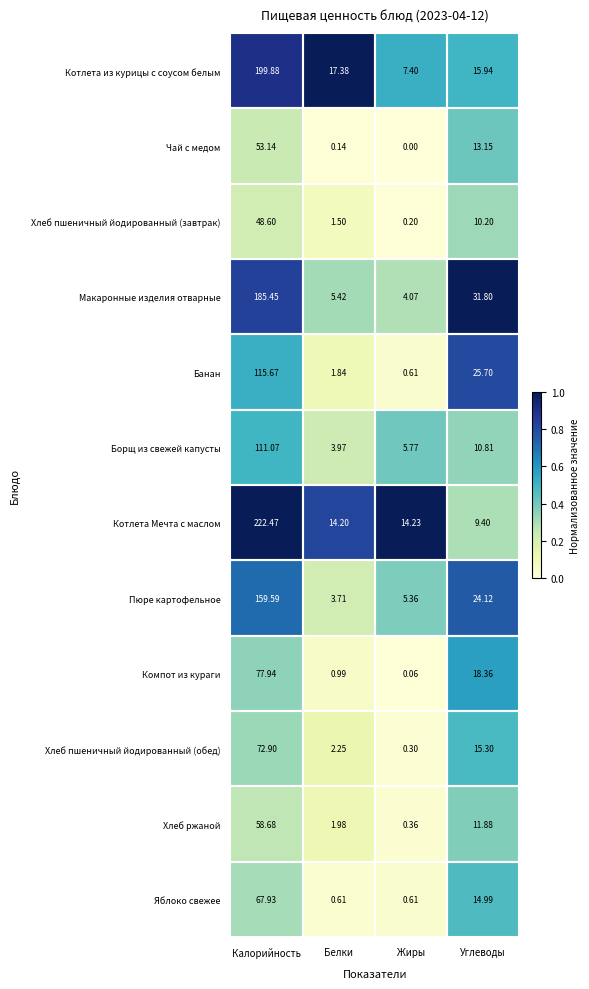

Which label corresponds to the smallest value in the chart?

Жиры